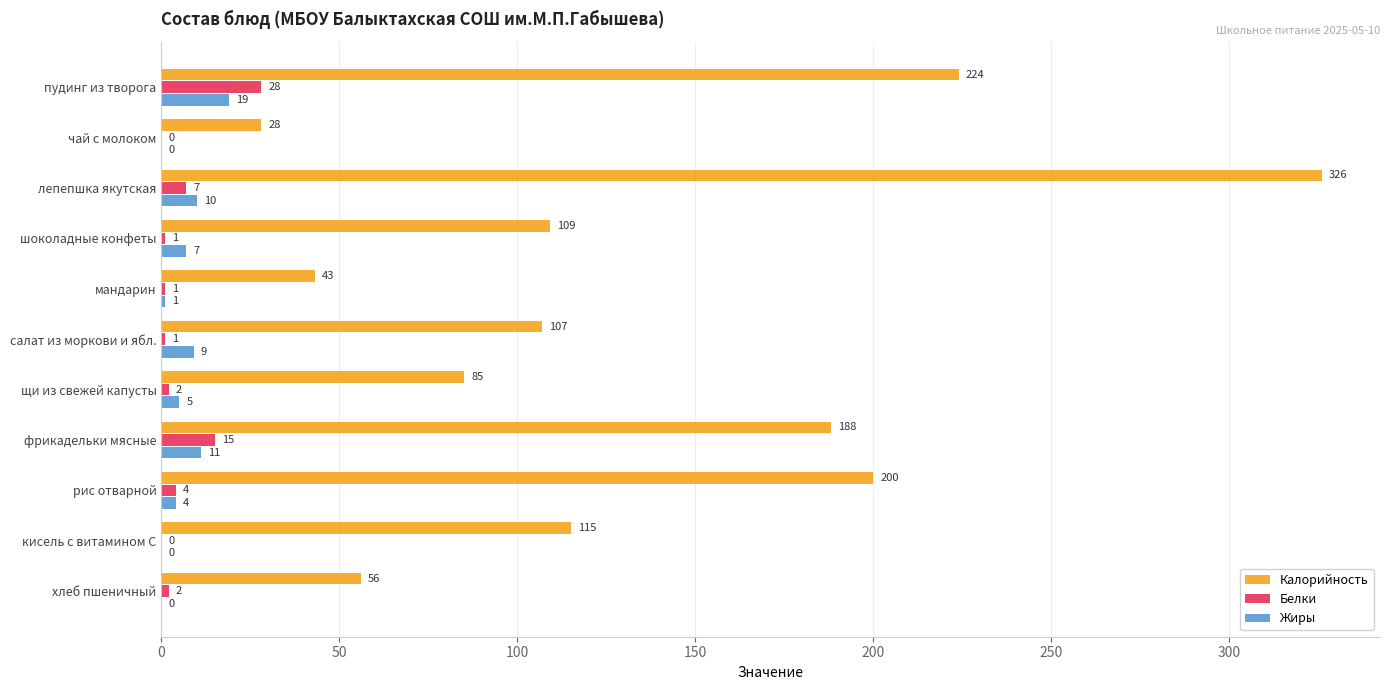

Which series changed the most between шоколадные конфеты and рис отварной?

Калорийность